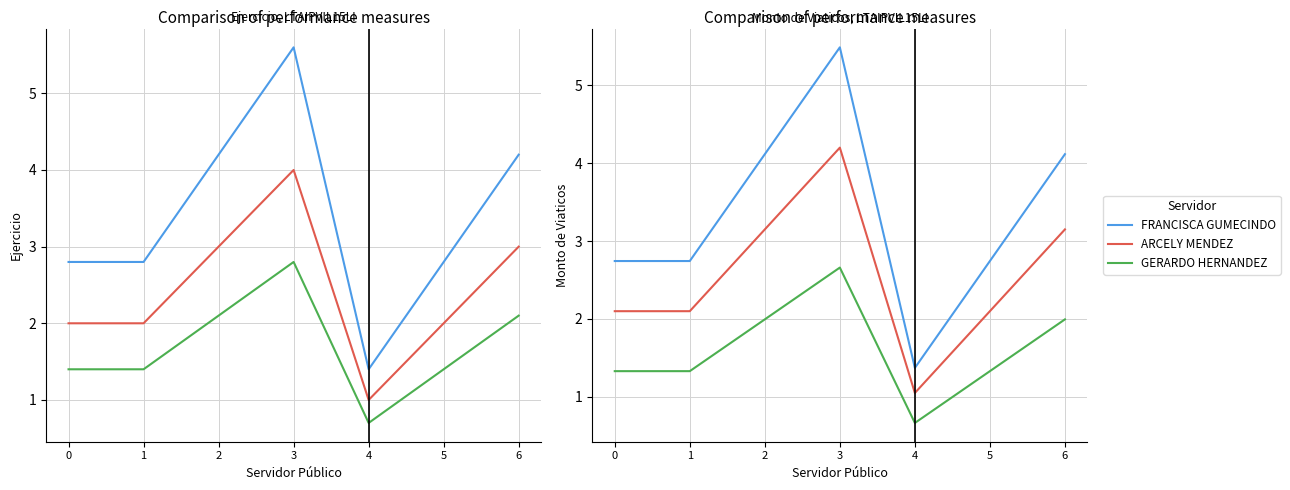

What is the sum of the ARCELY MENDEZ values at 0 and 2?

5.2